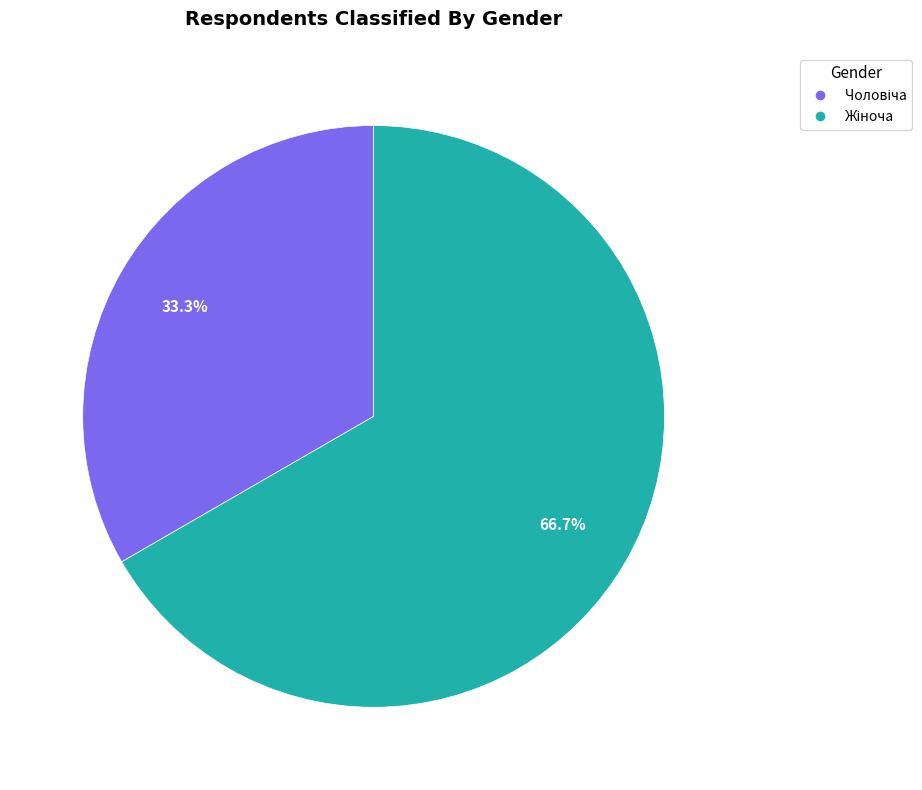

Is there any slice that represents more than half of the pie?

Yes